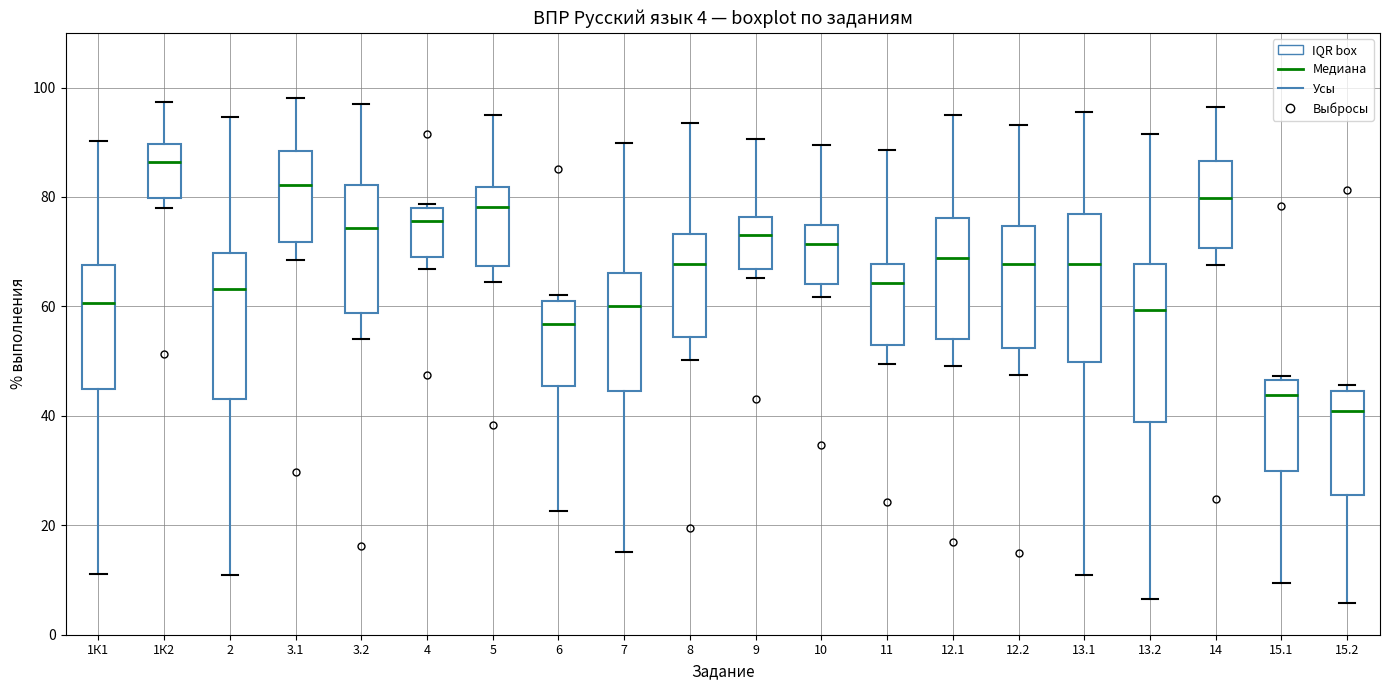

Which box has the lowest median line?

15.2